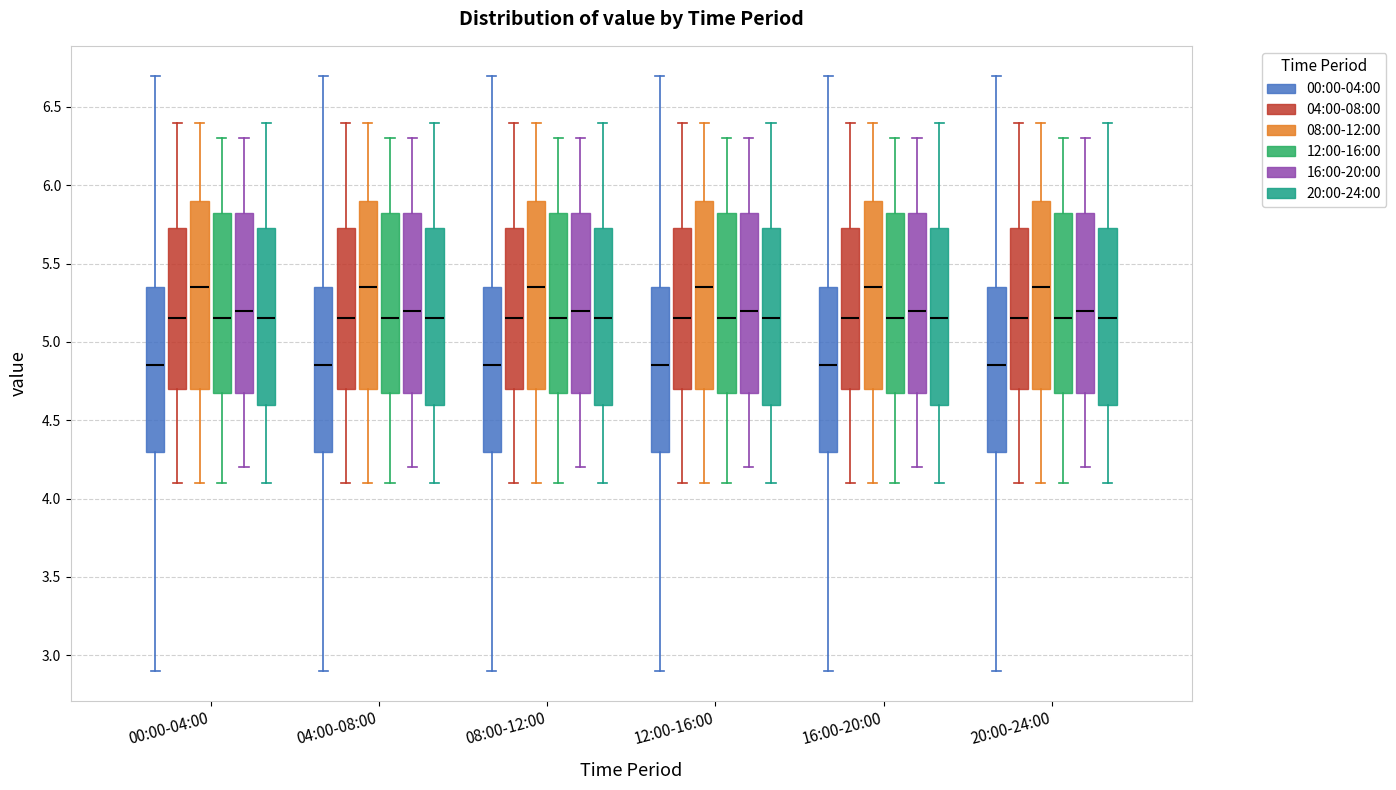

Reading left to right, transcribe this box plot: for each box, give where its median line is, the range the box spans, and where its two whiskers end, as read against the y-axis. The values are not printed on the chart, so give them approximately, as read against the axis.

00:00-04:00 (00:00-04:00): median 4.85, box 4.30 to 5.35, whiskers 2.90 to 6.70
00:00-04:00 (04:00-08:00): median 5.15, box 4.70 to 5.75, whiskers 4.10 to 6.40
00:00-04:00 (08:00-12:00): median 5.35, box 4.70 to 5.90, whiskers 4.10 to 6.40
00:00-04:00 (12:00-16:00): median 5.15, box 4.70 to 5.85, whiskers 4.10 to 6.30
00:00-04:00 (16:00-20:00): median 5.20, box 4.70 to 5.85, whiskers 4.20 to 6.30
00:00-04:00 (20:00-24:00): median 5.15, box 4.60 to 5.75, whiskers 4.10 to 6.40
04:00-08:00 (00:00-04:00): median 4.85, box 4.30 to 5.35, whiskers 2.90 to 6.70
04:00-08:00 (04:00-08:00): median 5.15, box 4.70 to 5.75, whiskers 4.10 to 6.40
04:00-08:00 (08:00-12:00): median 5.35, box 4.70 to 5.90, whiskers 4.10 to 6.40
04:00-08:00 (12:00-16:00): median 5.15, box 4.70 to 5.85, whiskers 4.10 to 6.30
04:00-08:00 (16:00-20:00): median 5.20, box 4.70 to 5.85, whiskers 4.20 to 6.30
04:00-08:00 (20:00-24:00): median 5.15, box 4.60 to 5.75, whiskers 4.10 to 6.40
08:00-12:00 (00:00-04:00): median 4.85, box 4.30 to 5.35, whiskers 2.90 to 6.70
08:00-12:00 (04:00-08:00): median 5.15, box 4.70 to 5.75, whiskers 4.10 to 6.40
08:00-12:00 (08:00-12:00): median 5.35, box 4.70 to 5.90, whiskers 4.10 to 6.40
08:00-12:00 (12:00-16:00): median 5.15, box 4.70 to 5.85, whiskers 4.10 to 6.30
08:00-12:00 (16:00-20:00): median 5.20, box 4.70 to 5.85, whiskers 4.20 to 6.30
08:00-12:00 (20:00-24:00): median 5.15, box 4.60 to 5.75, whiskers 4.10 to 6.40
12:00-16:00 (00:00-04:00): median 4.85, box 4.30 to 5.35, whiskers 2.90 to 6.70
12:00-16:00 (04:00-08:00): median 5.15, box 4.70 to 5.75, whiskers 4.10 to 6.40
12:00-16:00 (08:00-12:00): median 5.35, box 4.70 to 5.90, whiskers 4.10 to 6.40
12:00-16:00 (12:00-16:00): median 5.15, box 4.70 to 5.85, whiskers 4.10 to 6.30
12:00-16:00 (16:00-20:00): median 5.20, box 4.70 to 5.85, whiskers 4.20 to 6.30
12:00-16:00 (20:00-24:00): median 5.15, box 4.60 to 5.75, whiskers 4.10 to 6.40
16:00-20:00 (00:00-04:00): median 4.85, box 4.30 to 5.35, whiskers 2.90 to 6.70
16:00-20:00 (04:00-08:00): median 5.15, box 4.70 to 5.75, whiskers 4.10 to 6.40
16:00-20:00 (08:00-12:00): median 5.35, box 4.70 to 5.90, whiskers 4.10 to 6.40
16:00-20:00 (12:00-16:00): median 5.15, box 4.70 to 5.85, whiskers 4.10 to 6.30
16:00-20:00 (16:00-20:00): median 5.20, box 4.70 to 5.85, whiskers 4.20 to 6.30
16:00-20:00 (20:00-24:00): median 5.15, box 4.60 to 5.75, whiskers 4.10 to 6.40
20:00-24:00 (00:00-04:00): median 4.85, box 4.30 to 5.35, whiskers 2.90 to 6.70
20:00-24:00 (04:00-08:00): median 5.15, box 4.70 to 5.75, whiskers 4.10 to 6.40
20:00-24:00 (08:00-12:00): median 5.35, box 4.70 to 5.90, whiskers 4.10 to 6.40
20:00-24:00 (12:00-16:00): median 5.15, box 4.70 to 5.85, whiskers 4.10 to 6.30
20:00-24:00 (16:00-20:00): median 5.20, box 4.70 to 5.85, whiskers 4.20 to 6.30
20:00-24:00 (20:00-24:00): median 5.15, box 4.60 to 5.75, whiskers 4.10 to 6.40